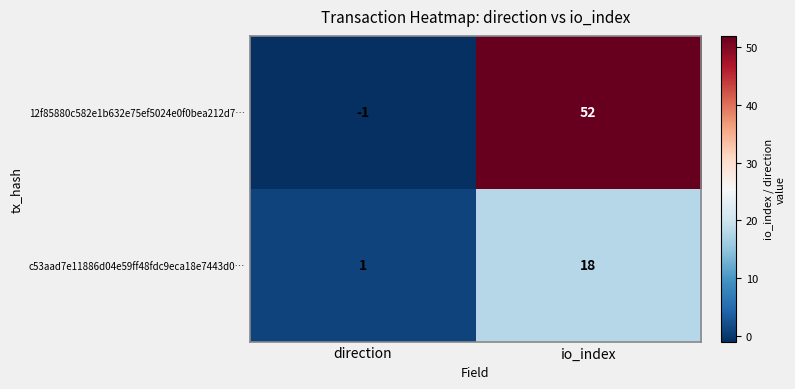

What is the total value across all series at io_index?

70